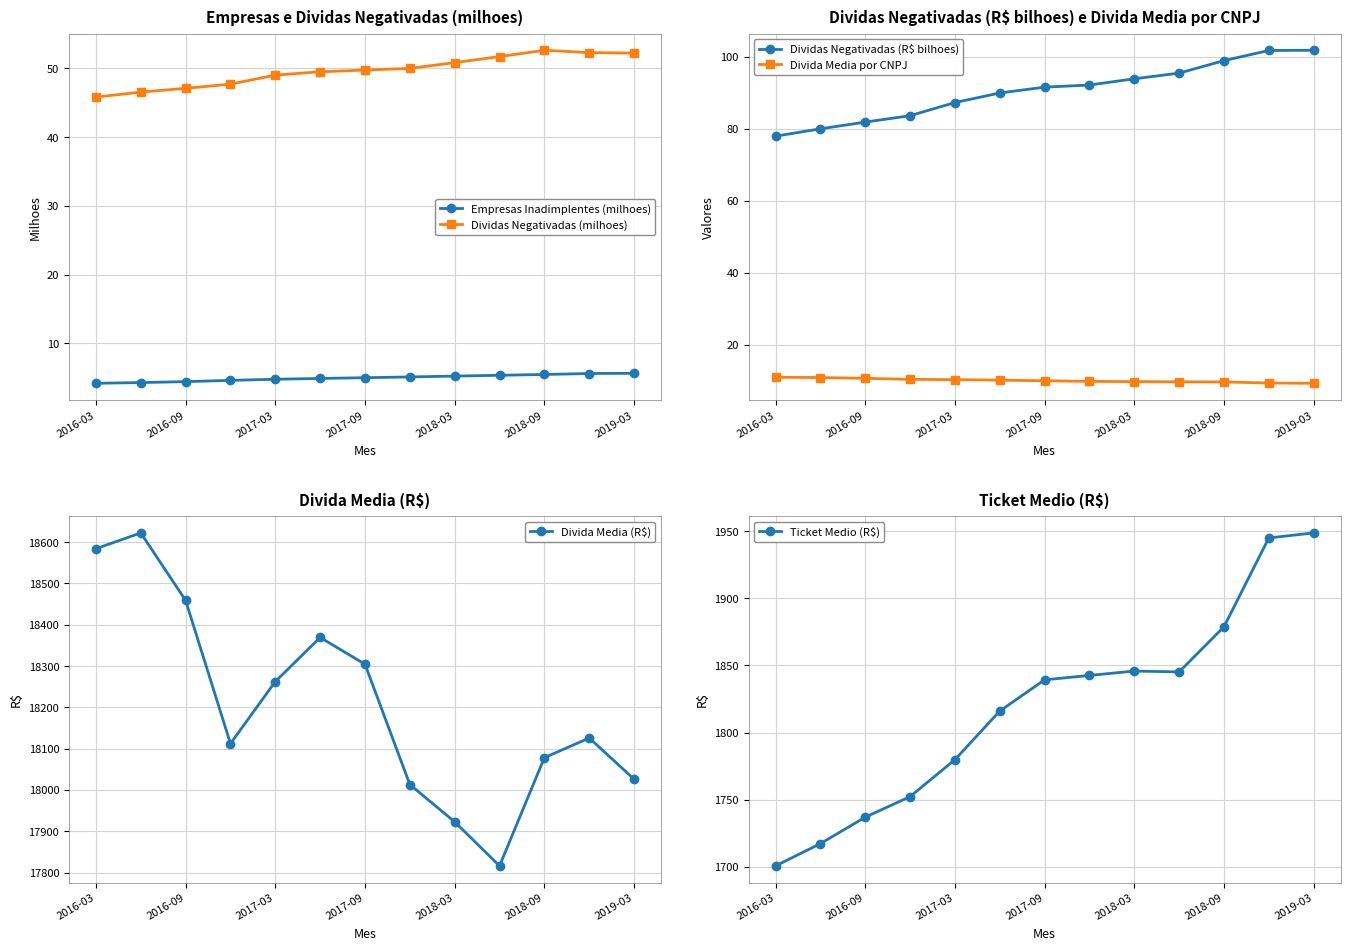

Does the chart have visible grid lines?

Yes